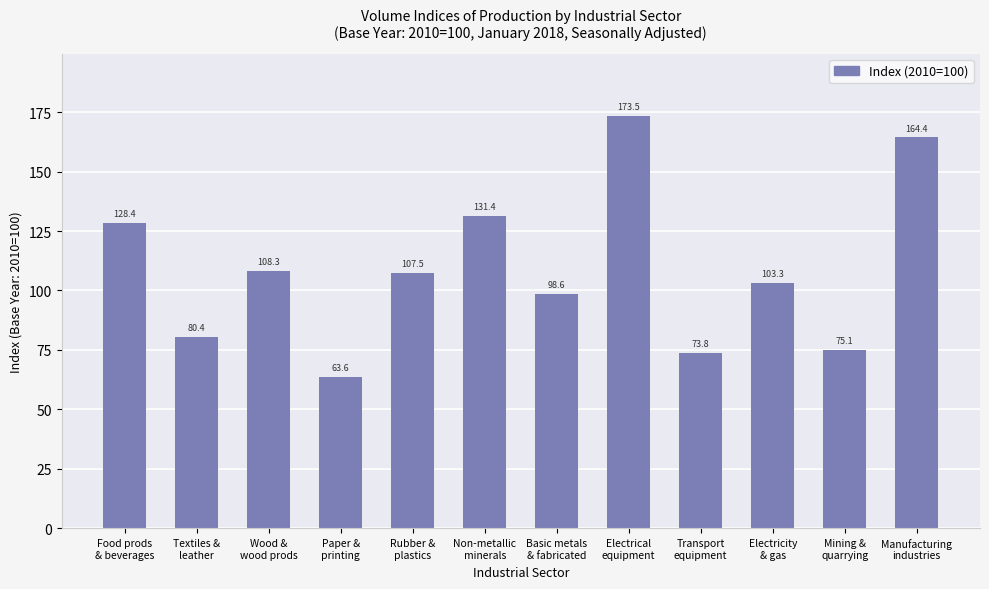

Reading left to right, what are all the values shown in this chart?

128.4	80.4	108.3	63.6	107.5	131.4	98.6	173.5	73.8	103.3	75.1	164.4